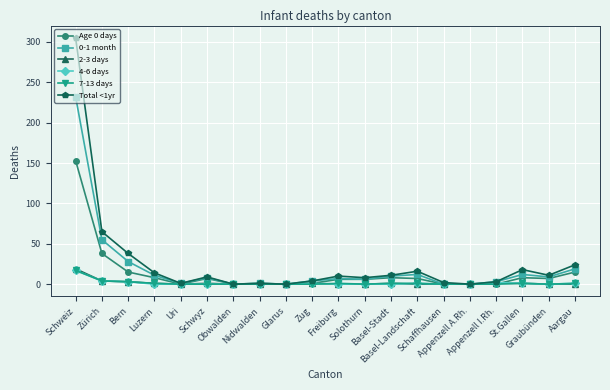

The value of 0-1 month at Glarus is -124. True or false?

False